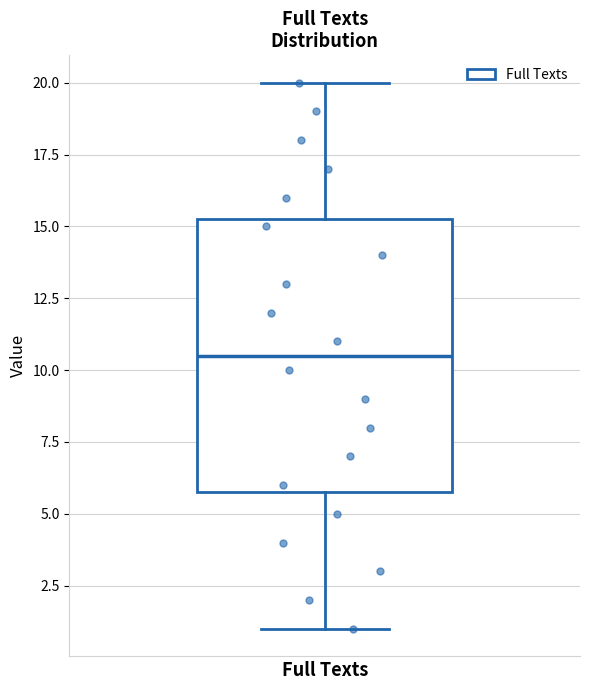

Read this box plot against the y-axis: the position of the median line, the range covered by the box, and the ends of both whiskers. The values are not printed on the chart, so give them approximately, as read against the axis.

median 10.5, box 6.0 to 15.5, whiskers 1.0 to 20.0